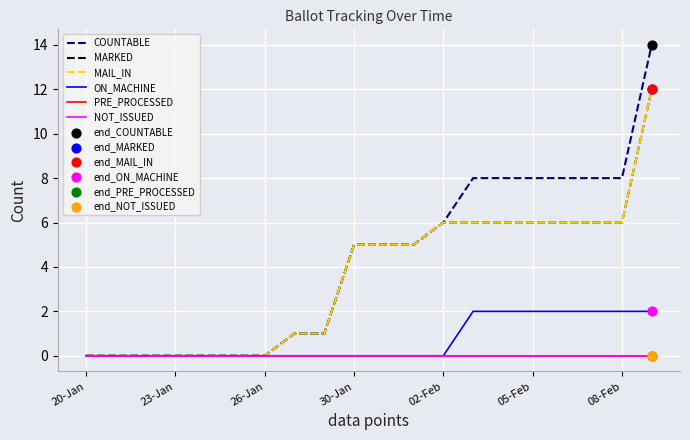

Does the chart have visible grid lines?

Yes